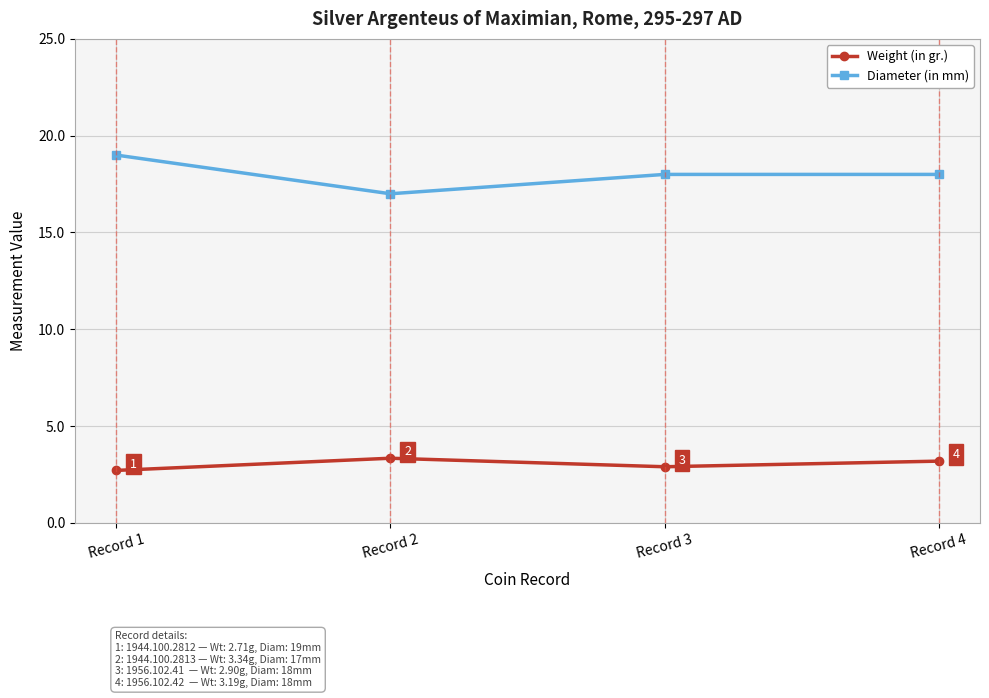

The value of Diameter (in mm) at Record 4 is 18.0. True or false?

True